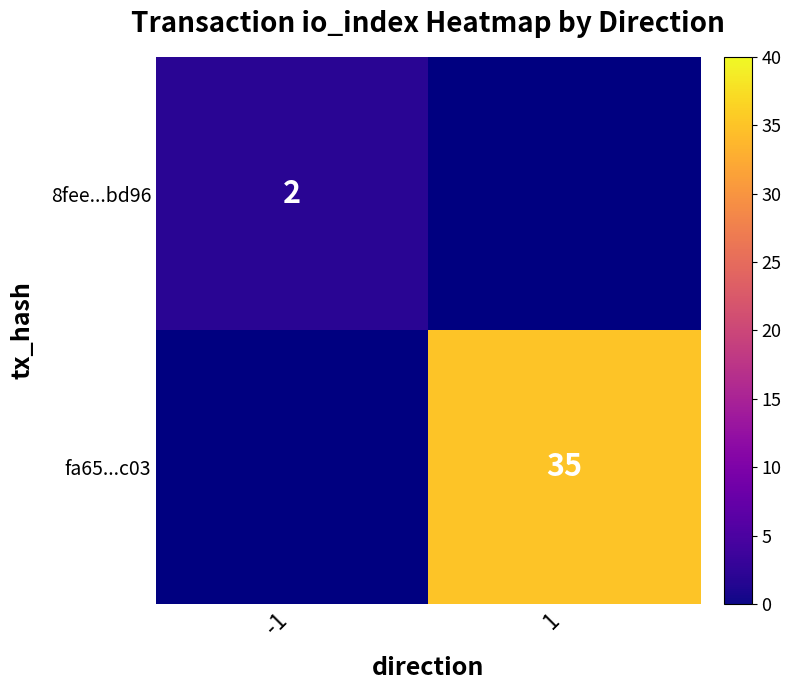

The fa65...c03 series shows 57 at 1. True or false?

False